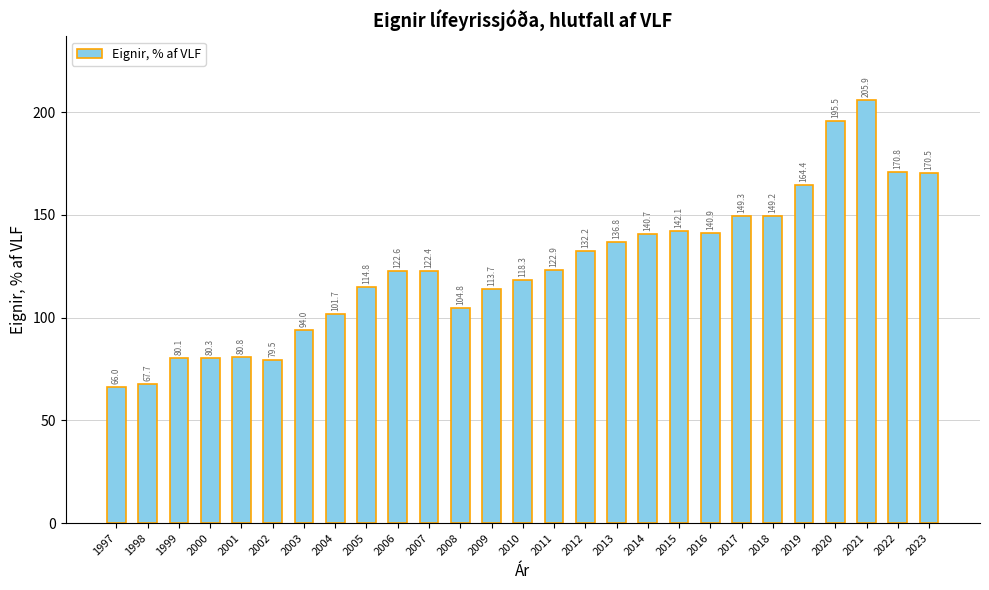

List the labels in order of value, smallest first.

1997, 1998, 2002, 1999, 2000, 2001, 2003, 2004, 2008, 2009, 2005, 2010, 2007, 2006, 2011, 2012, 2013, 2014, 2016, 2015, 2018, 2017, 2019, 2023, 2022, 2020, 2021